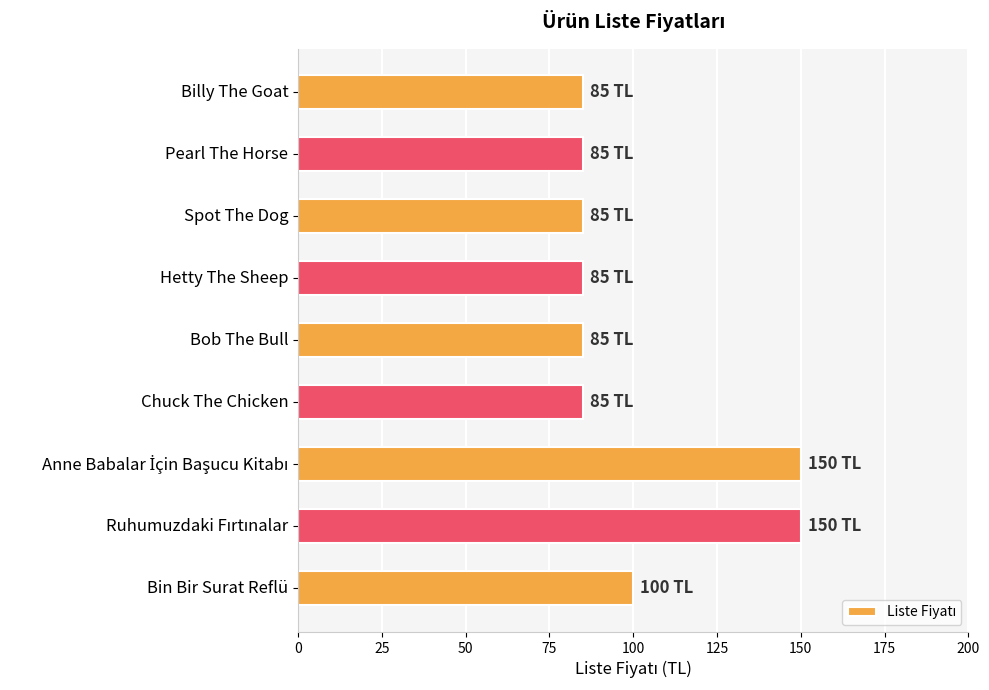

At which label is the value closest to 117?

Bin Bir Surat Reflü